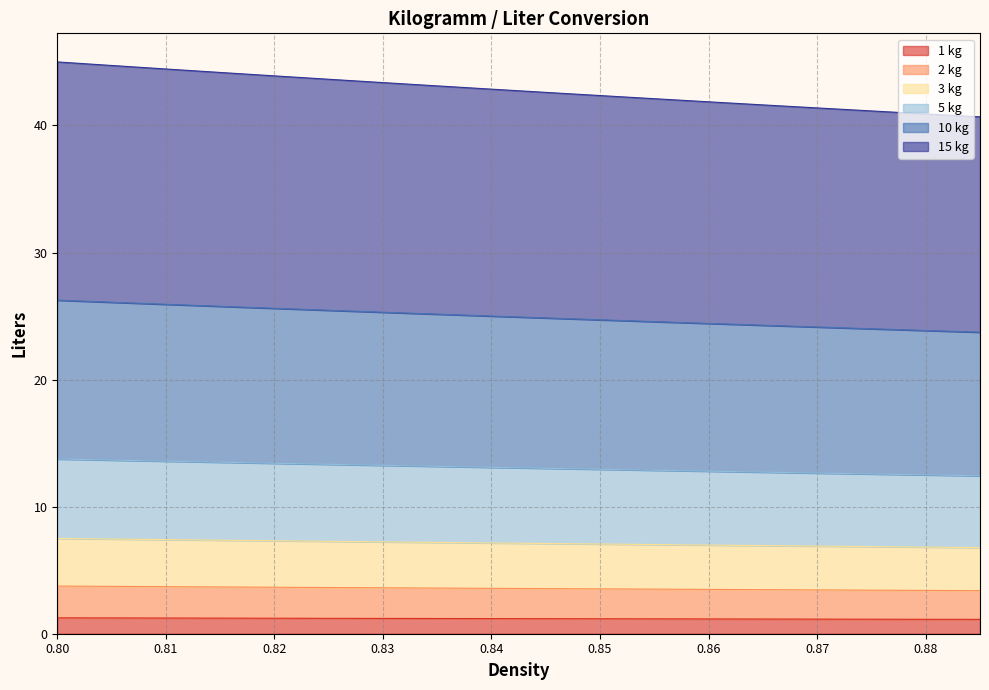

How many data points does each series have?

18